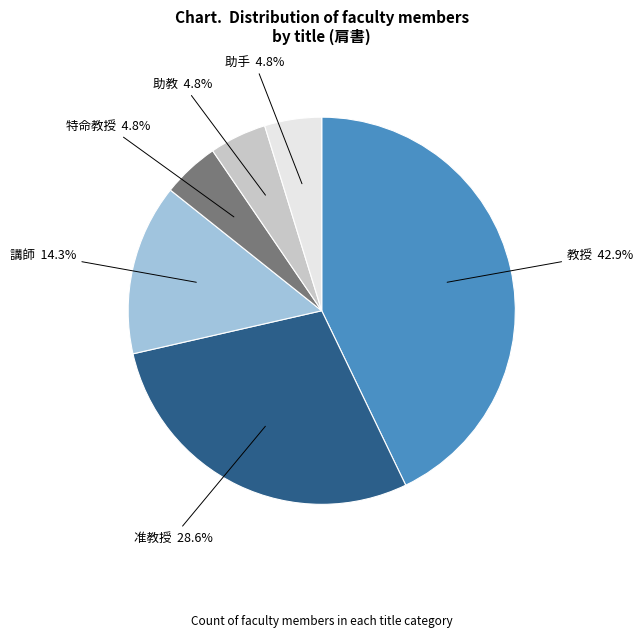

What percentage is the 准教授 slice, to the nearest percent?

29%